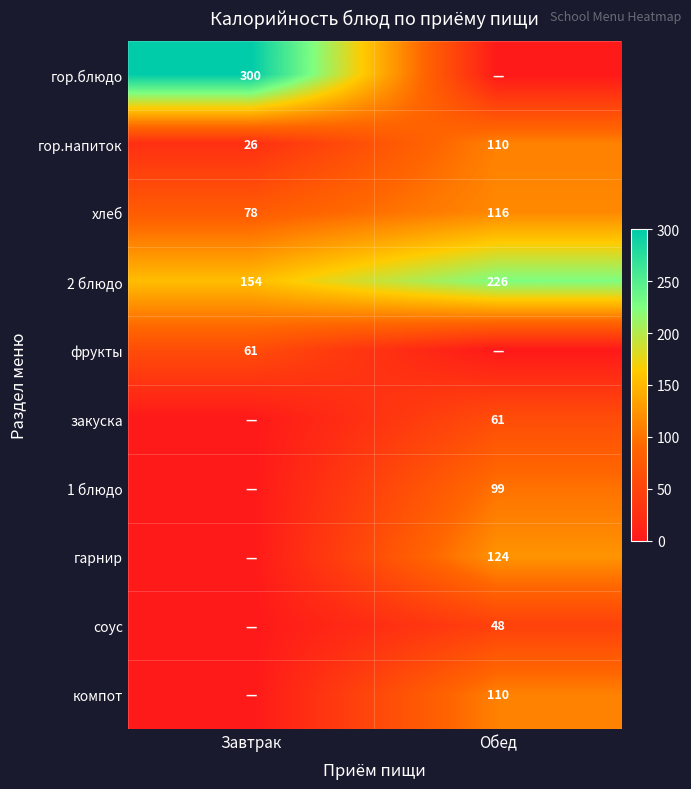

What is the average value of the гор.напиток series?

68